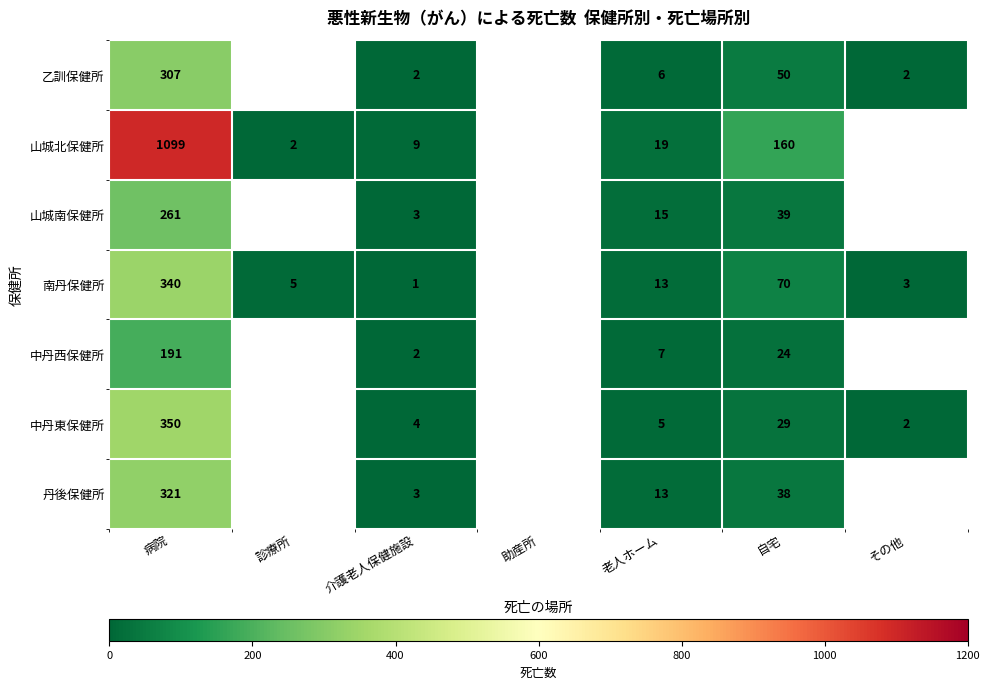

The 中丹東保健所 series shows 217 at 病院. True or false?

False